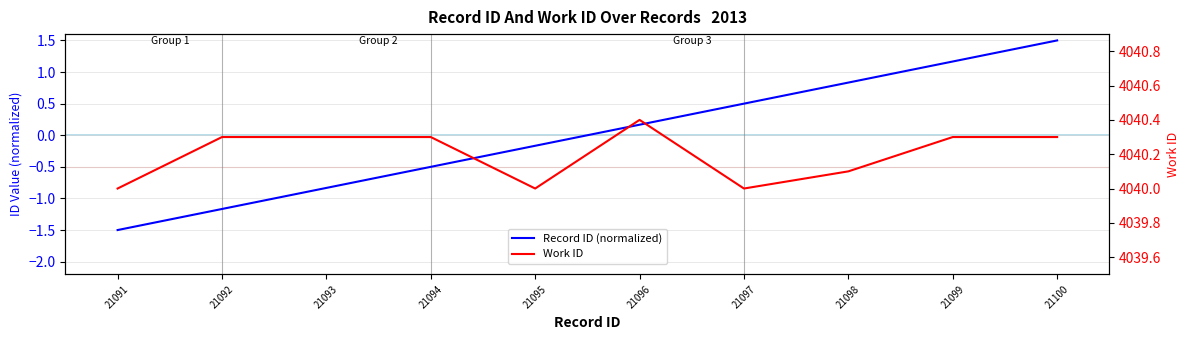

Read the Work ID value at 21092.

4040.3